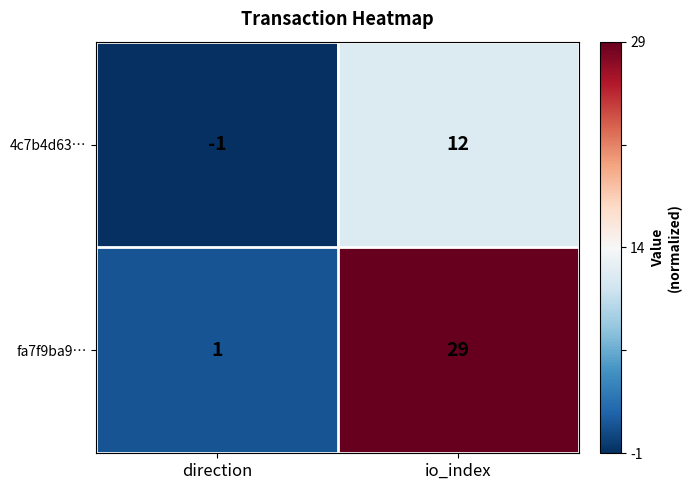

Which series has the largest total across all categories?

fa7f9ba9…